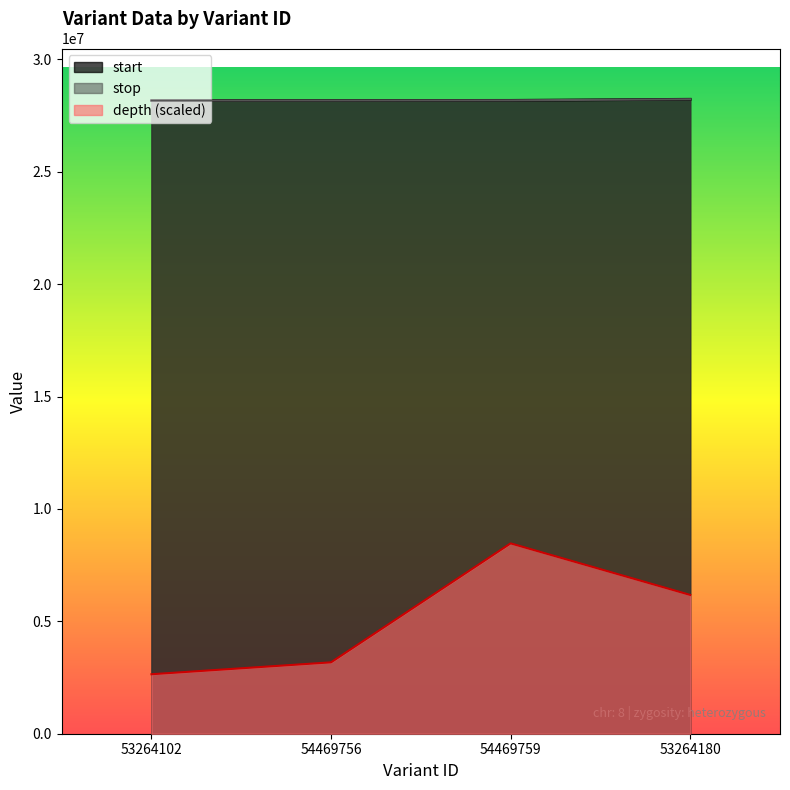

True or false: depth and stop intersect in this chart.

False